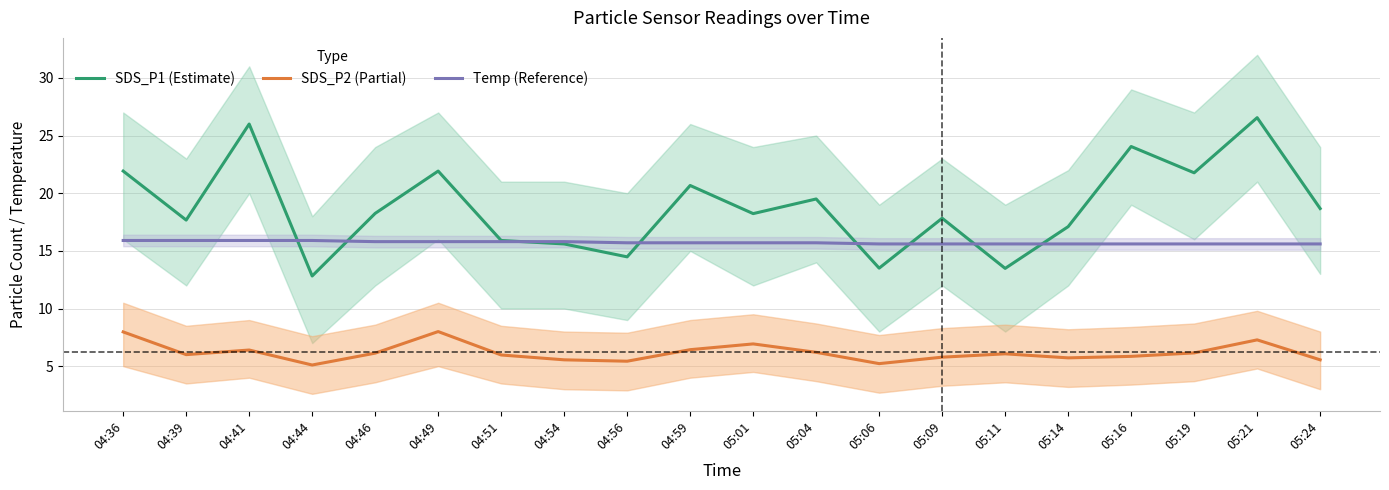

At 05:19, list the series in order from largest to smallest.

SDS_P1 (Estimate), Temp (Reference), SDS_P2 (Partial)